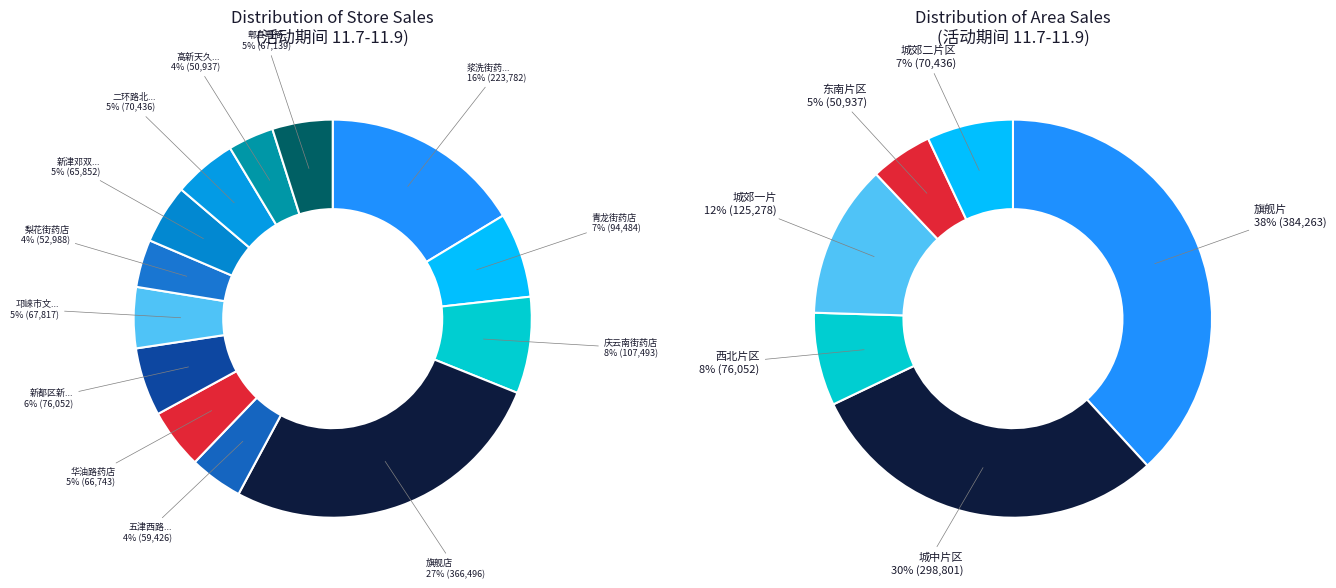

To the nearest percent, what is the difference between the largest and smallest slice percentages?

23%